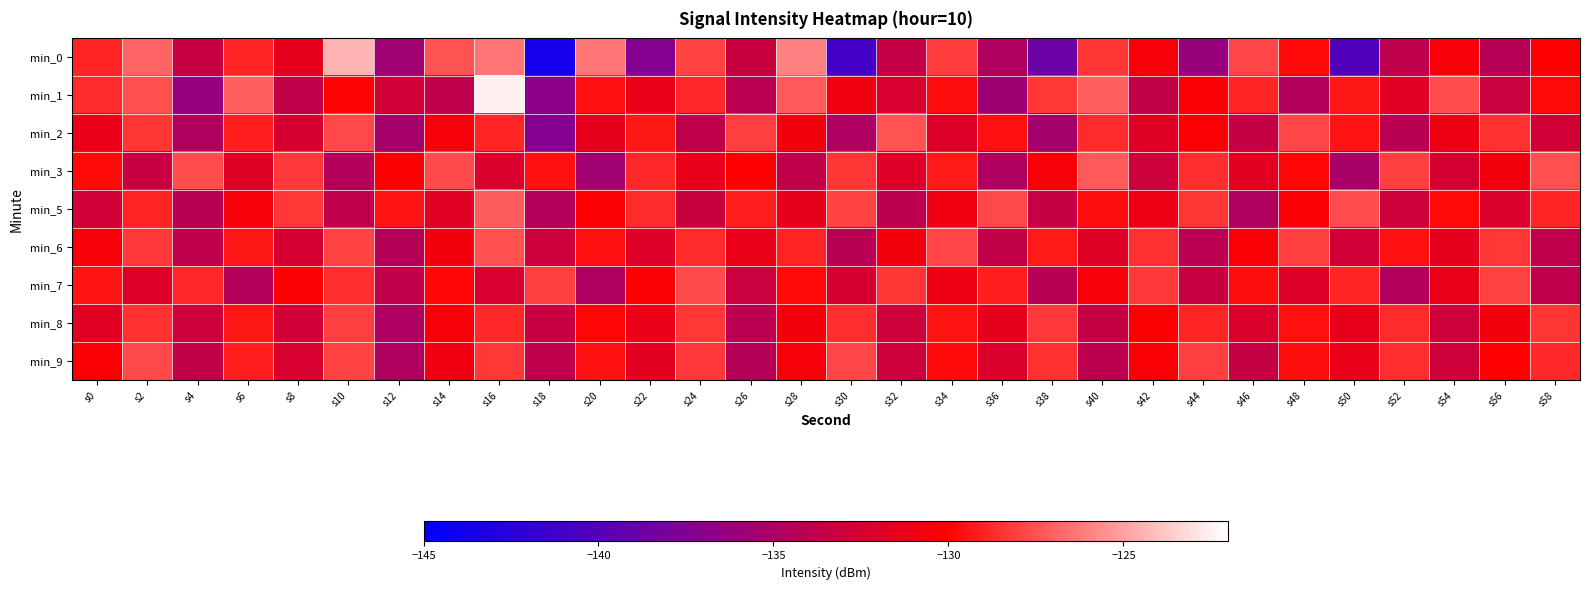

Between s28 and s32, which is larger?

s28